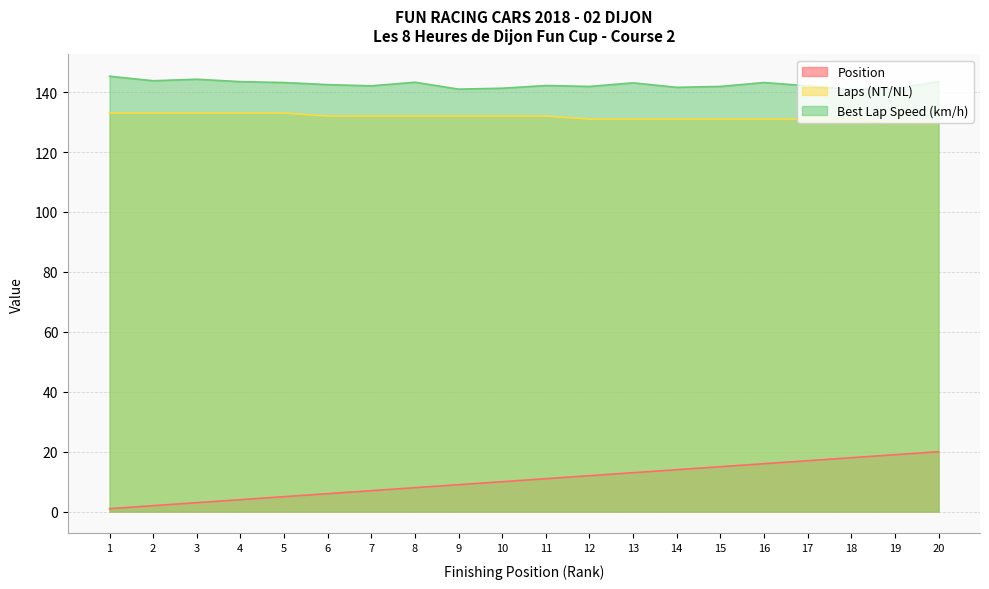

What is the maximum value shown in the chart?

145.3